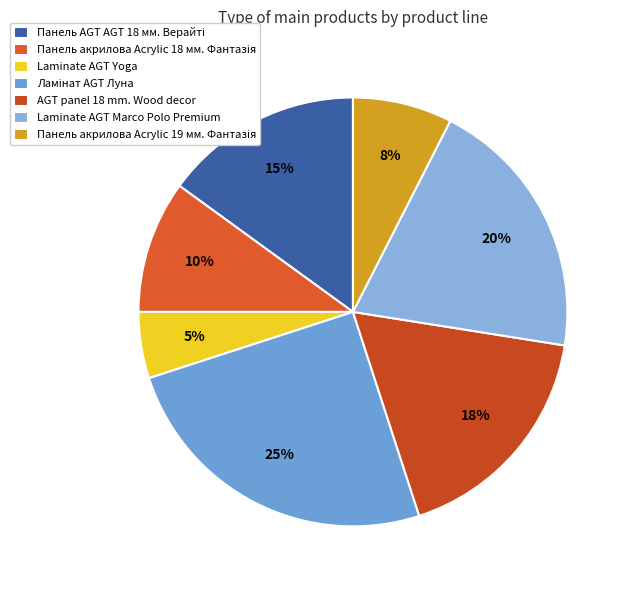

How many segments does this pie chart have?

7